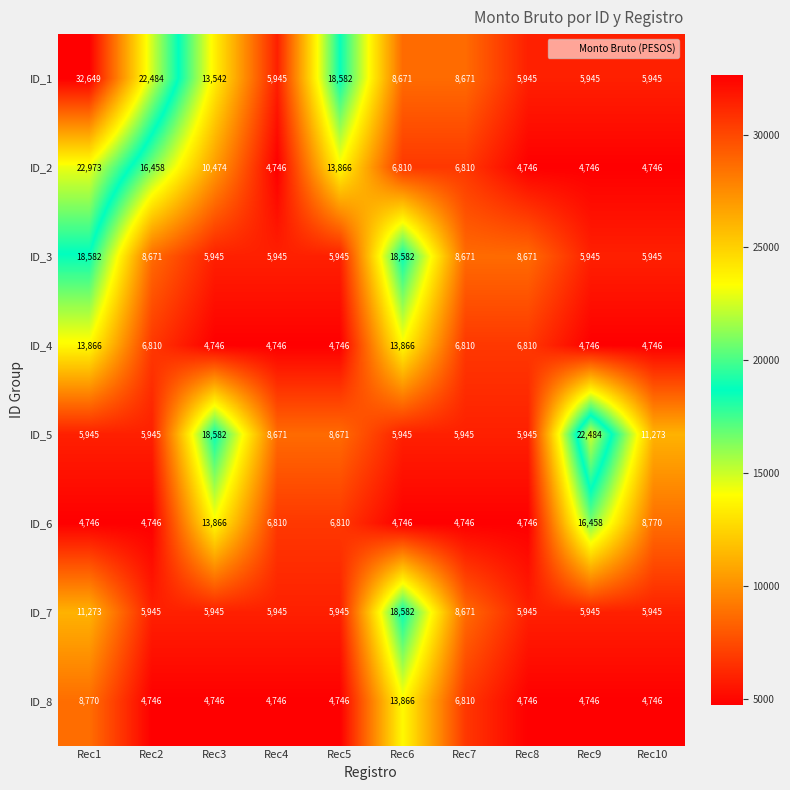

True or false: ID_8 has a value of 4335 at Rec1.

False